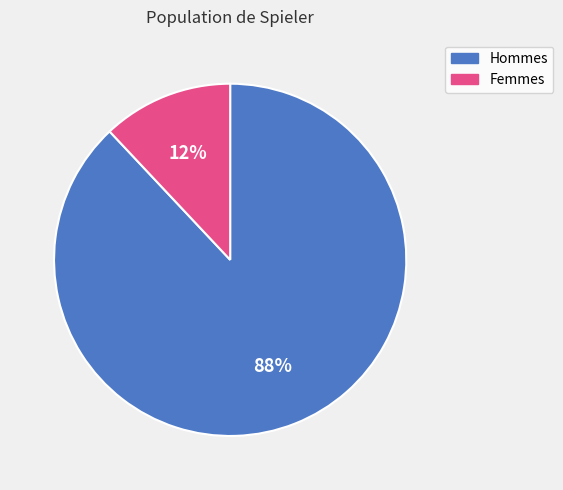

To the nearest percent, what portion does Hommes represent?

88%